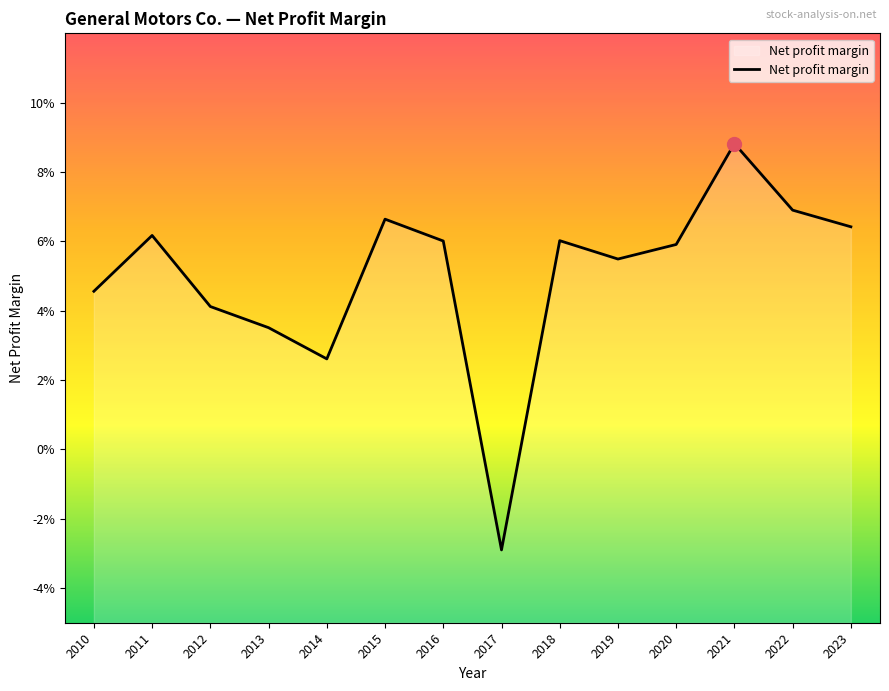

Which has a higher value, 2021 or 2016?

2021